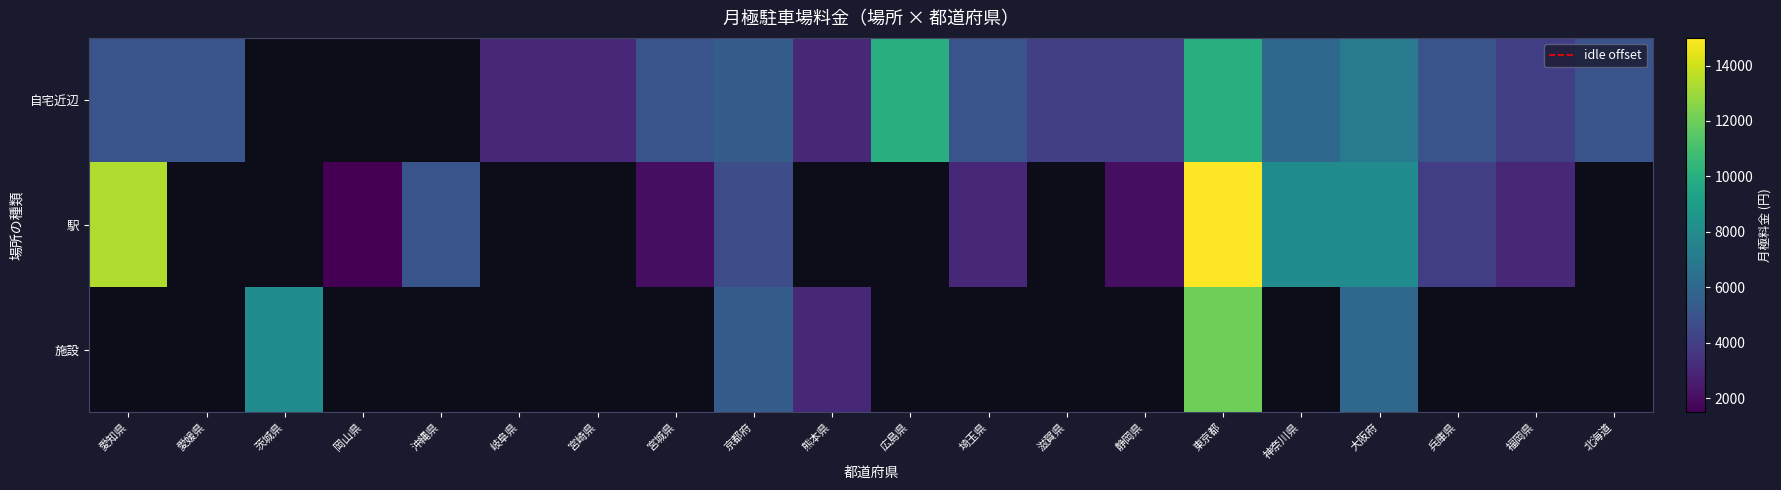

List the labels in order of 自宅近辺 value, largest first.

10, 14, 16, 15, 8, 0, 1, 7, 11, 17, 19, 12, 13, 18, 5, 6, 9, 2, 3, 4